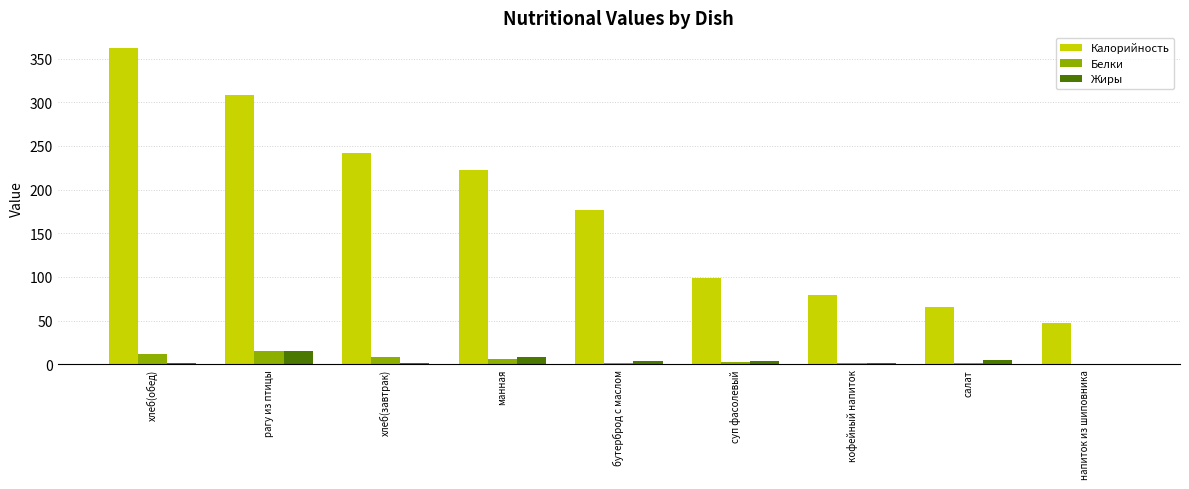

How many categories are shown in the chart?

9